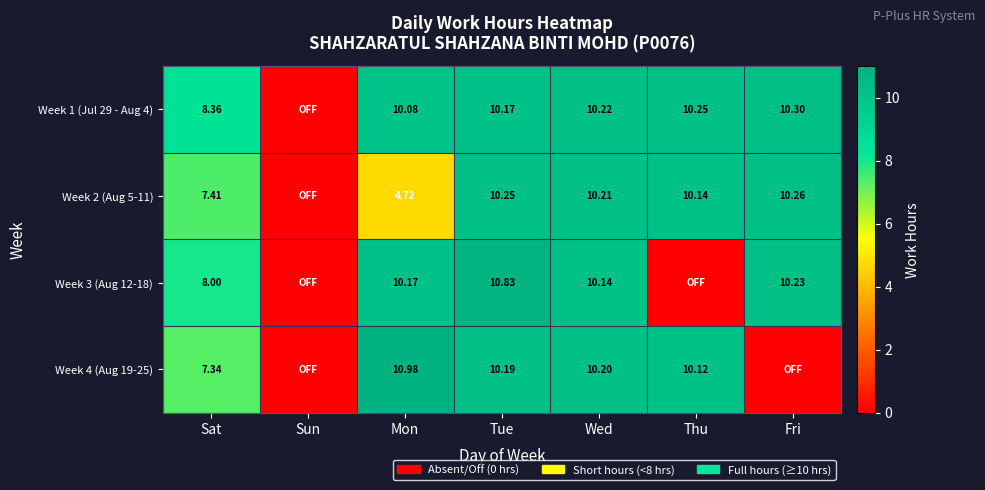

Is the value of Week 4 (Aug 19-25) at Thu greater than the value of Week 2 (Aug 5-11) at Sat?

Yes